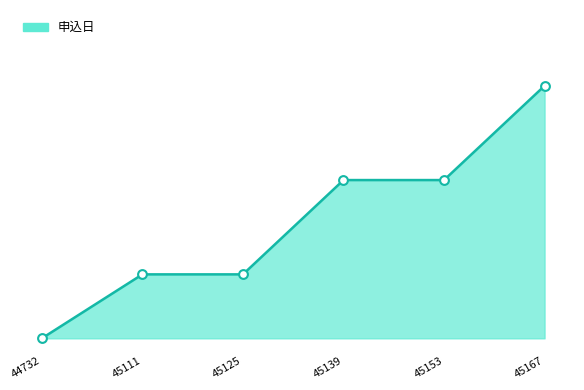

Between 45167 and 45139, which is larger?

45167